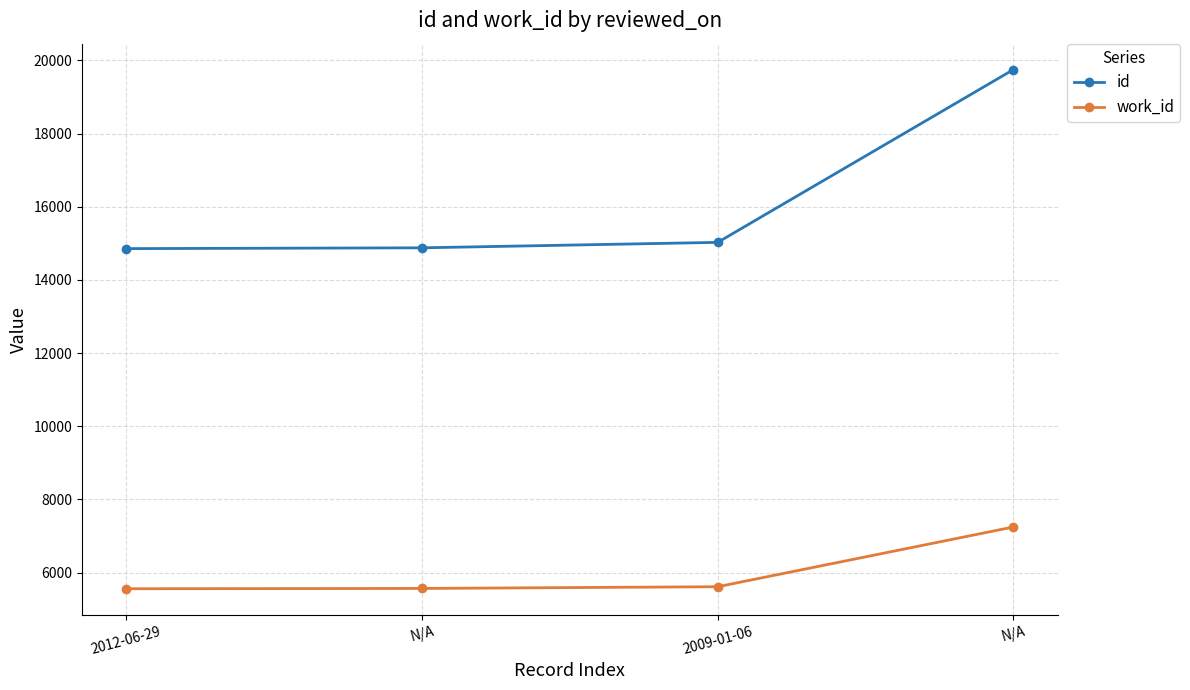

Reading left to right, extract all data points from this chart.

id: 2012-06-29=14855	N/A=14877	2009-01-06=15026	N/A=19747
work_id: 2012-06-29=5560	N/A=5568	2009-01-06=5615	N/A=7247